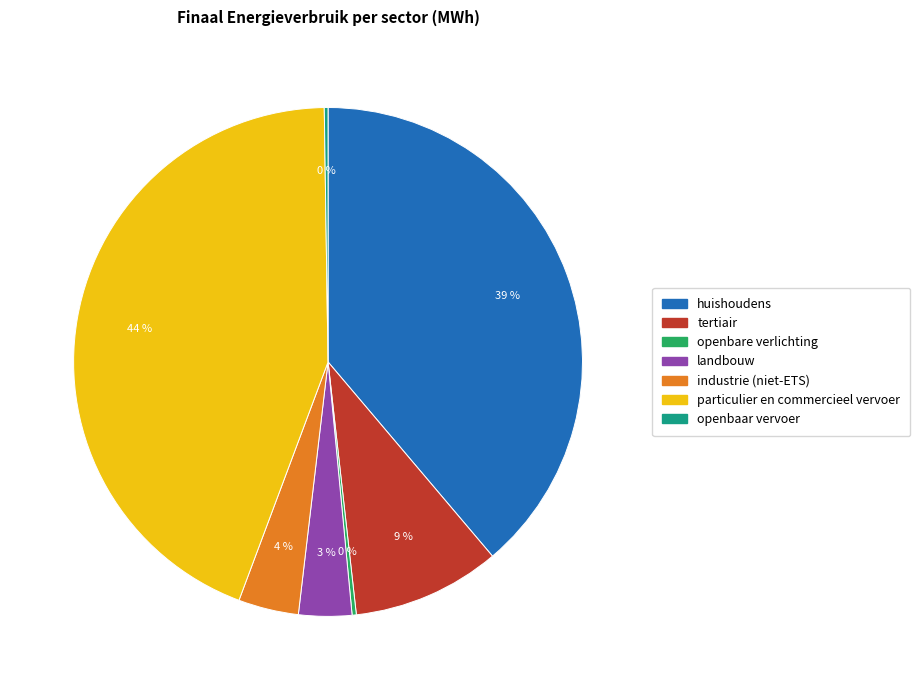

Between tertiair and landbouw, which is larger?

tertiair